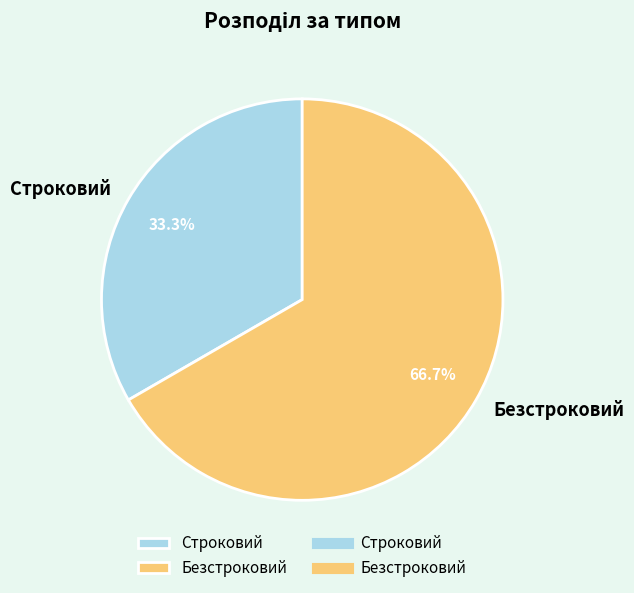

Rank the categories by value from highest to lowest.

Безстроковий, Строковий